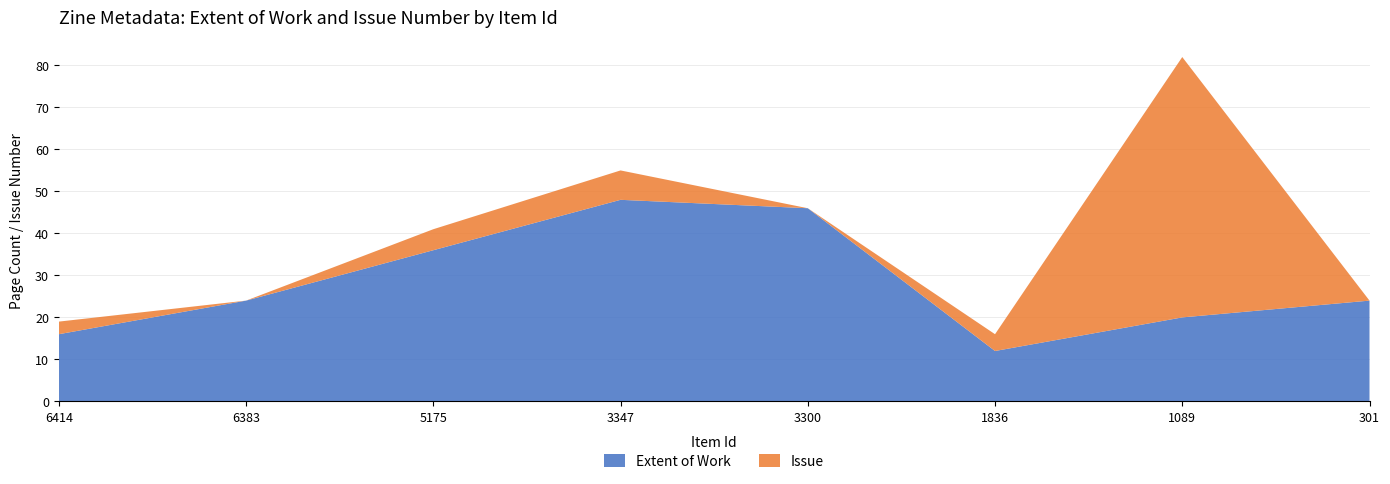

Reading right to left, list all the values displayed in this chart.

Extent of Work: 301=24	1089=20	1836=12	3300=46	3347=48	5175=36	6383=24	6414=16
Issue: 301=0	1089=62	1836=4	3300=0	3347=7	5175=5	6383=0	6414=3